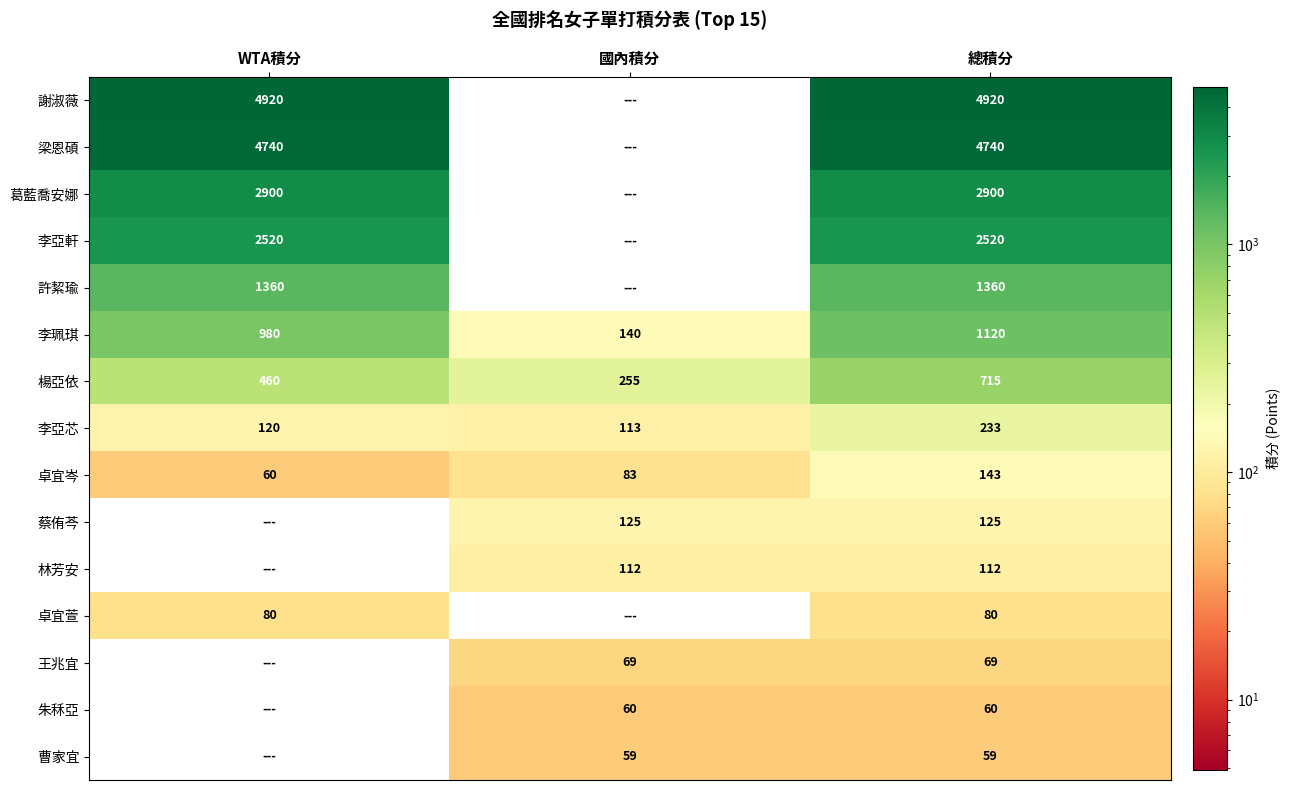

What is the sum of the 李亞軒 values at WTA積分 and 總積分?

5040